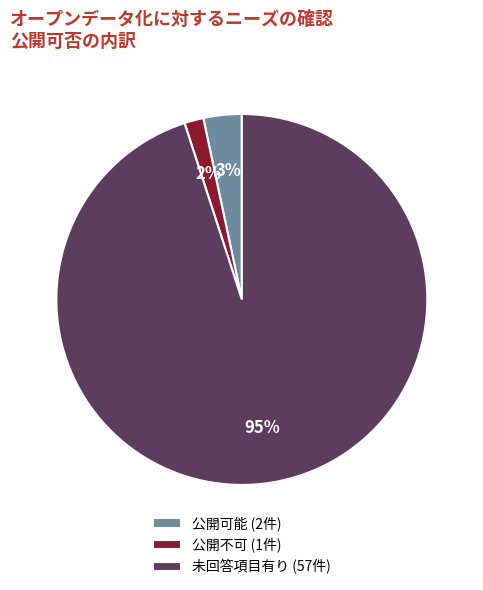

Rank the categories by value from highest to lowest.

未回答項目有り, 公開可能, 公開不可